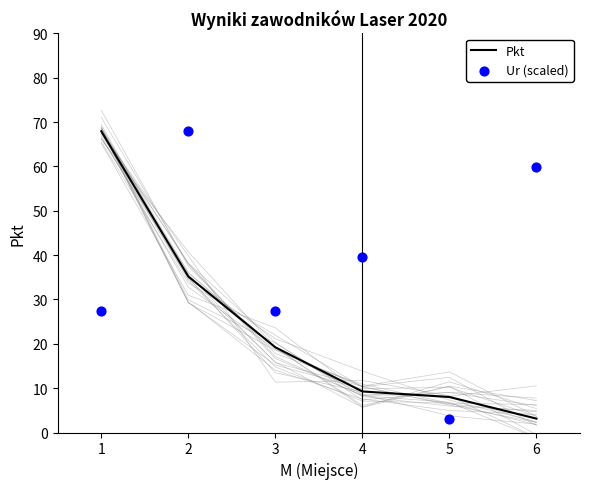

What are all the series names shown in the legend?

Pkt, Ur (scaled)